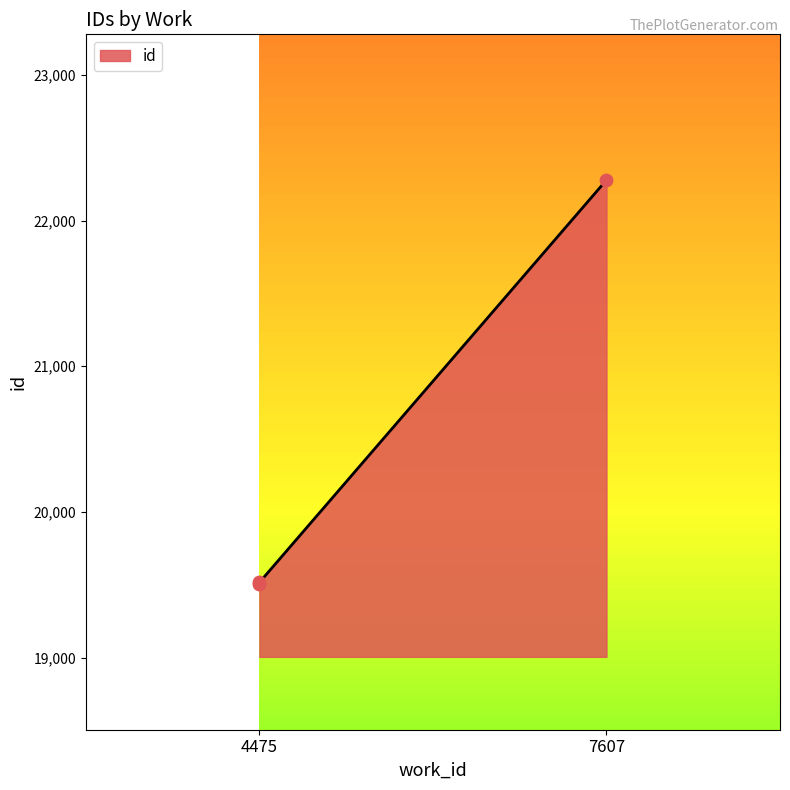

Which has a higher value, 4475 or 7607?

7607